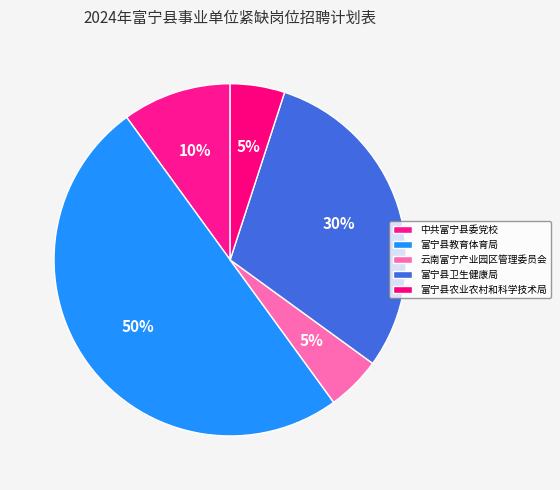

Do 富宁县卫生健康局 and 富宁县农业农村和科学技术局 together represent more than half of the pie?

No